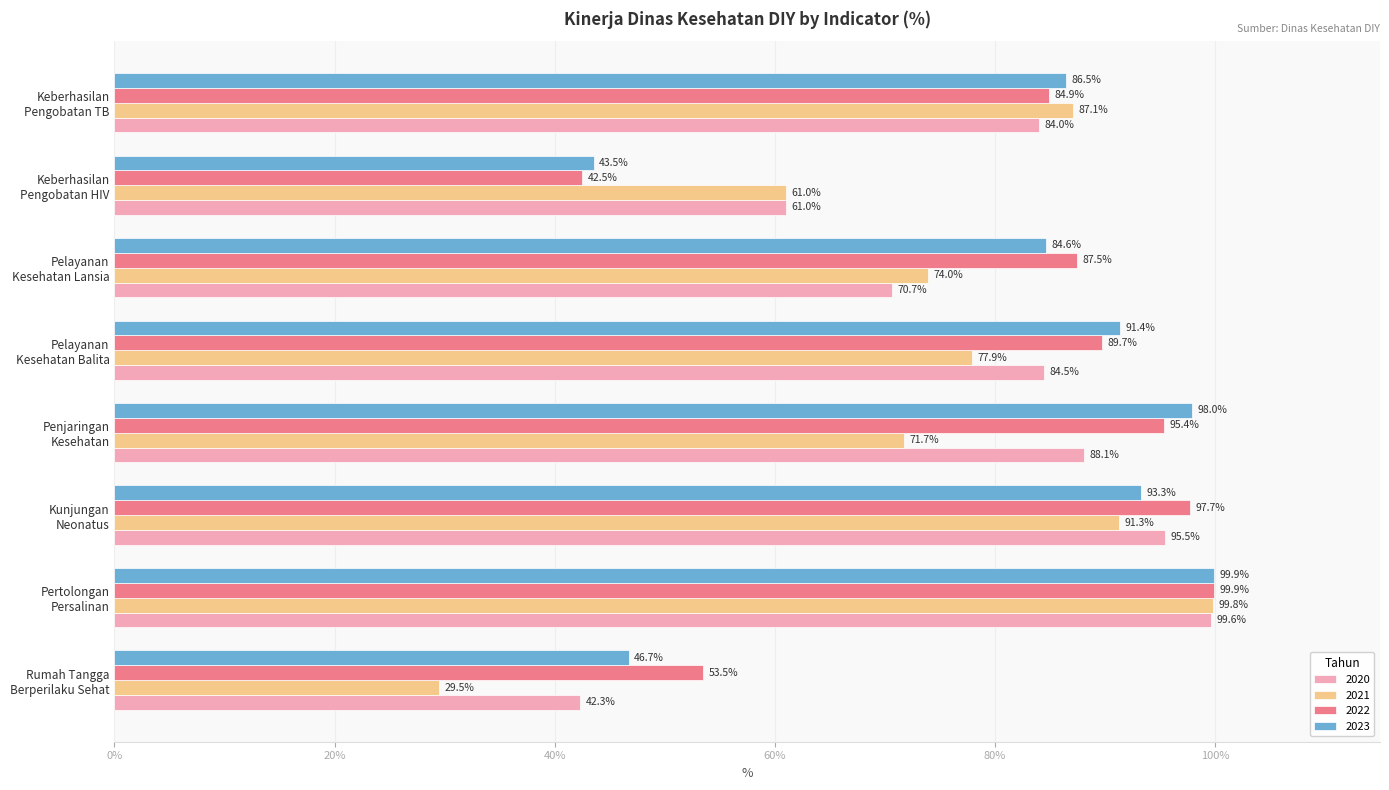

What is the greatest value displayed?

99.9